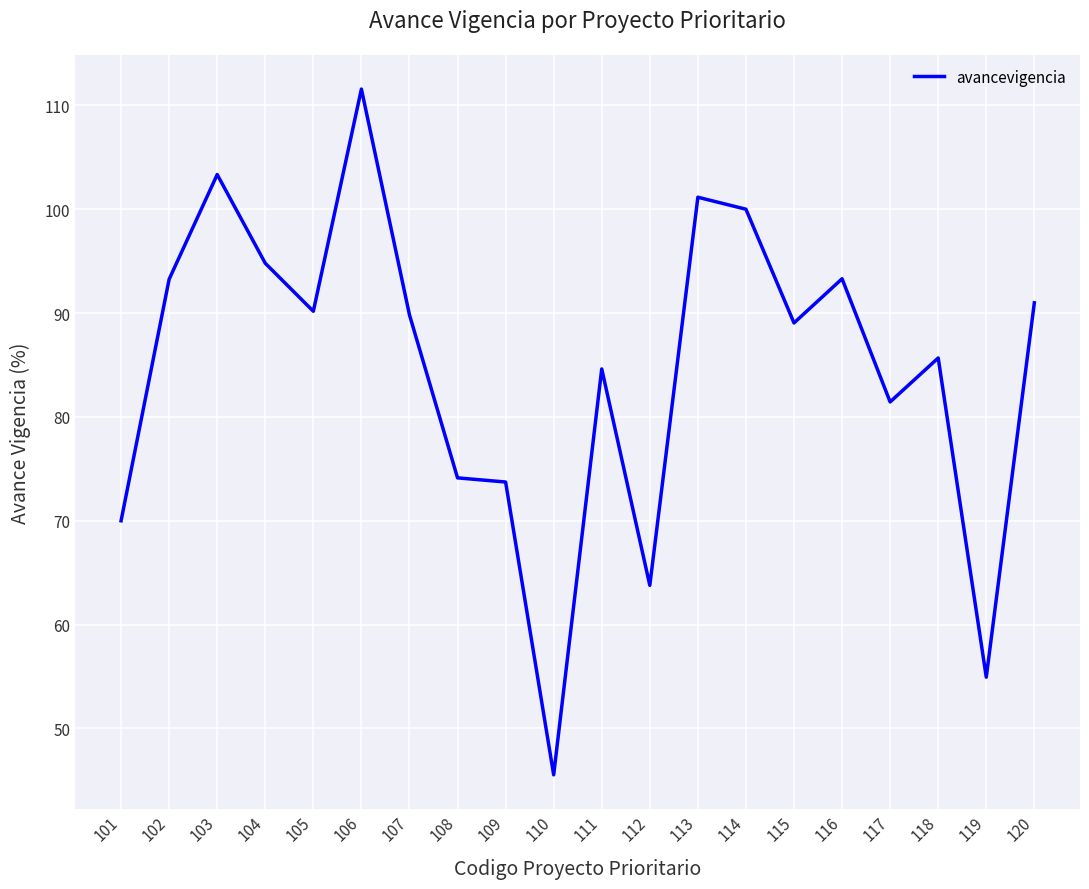

True or false: there are more than 1 points higher than both neighbors.

True